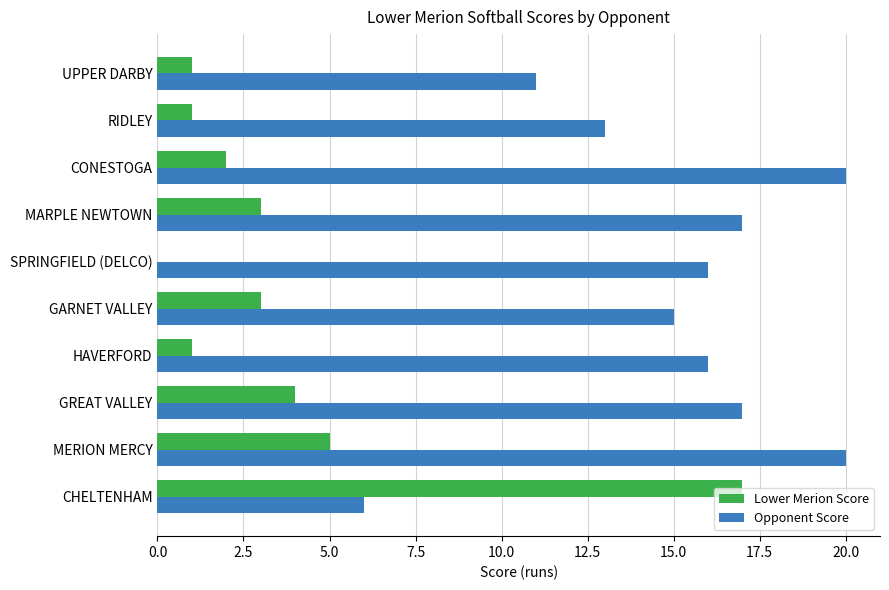

The Opponent Score series shows 20 at MERION MERCY. True or false?

True